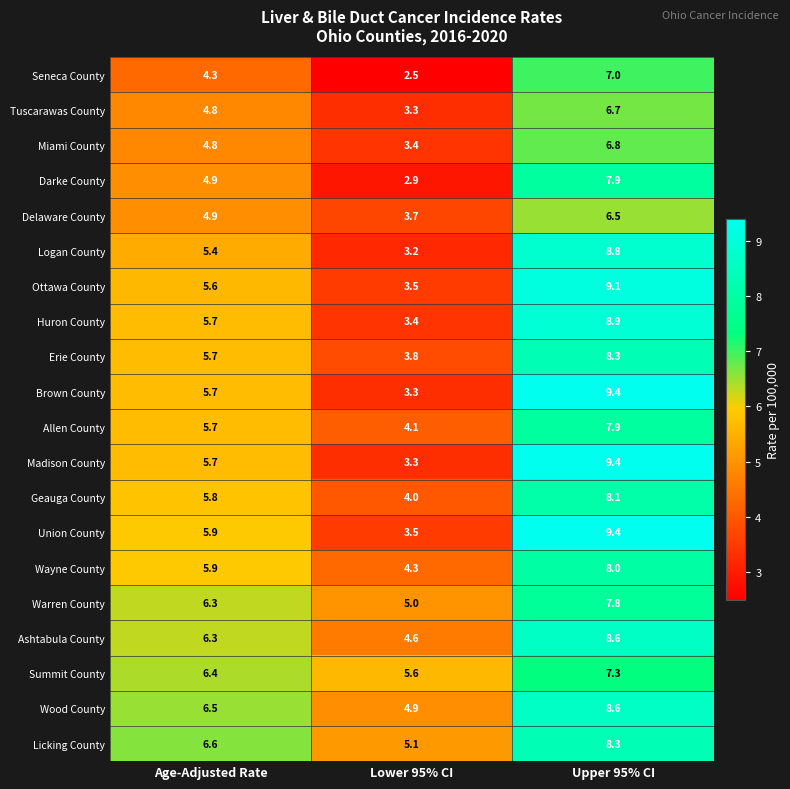

True or false: Tuscarawas County has a value of 6.7 at Upper 95% CI.

True